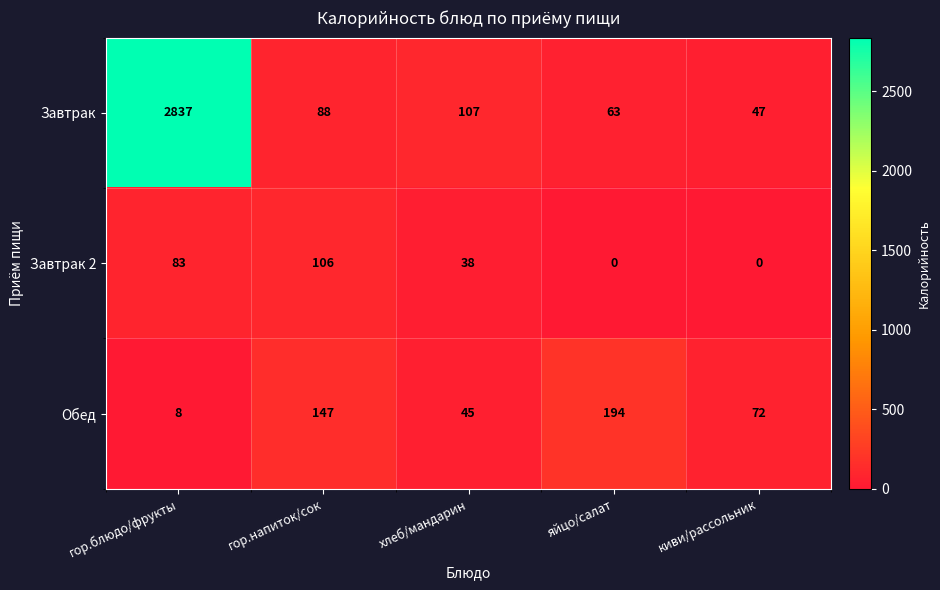

Which series has the largest total across all categories?

Завтрак